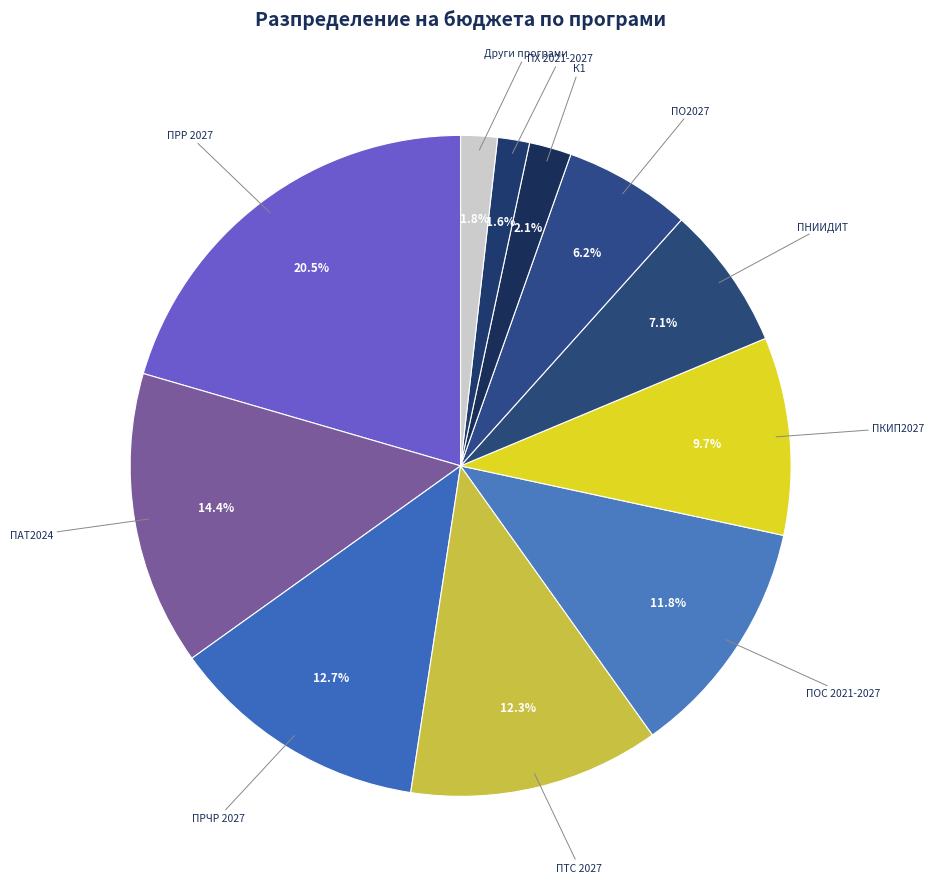

Does any single category account for the majority?

No